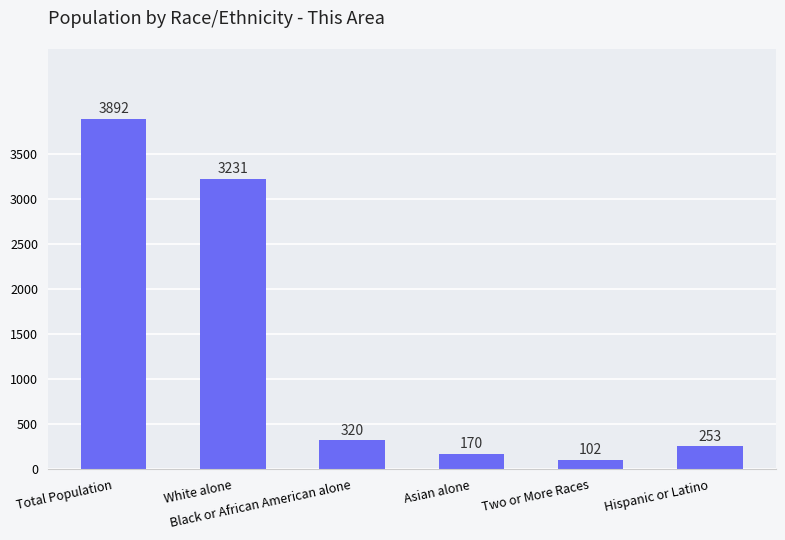

Rank the categories by value from highest to lowest.

Total Population, White alone, Black or African American alone, Hispanic or Latino, Asian alone, Two or More Races